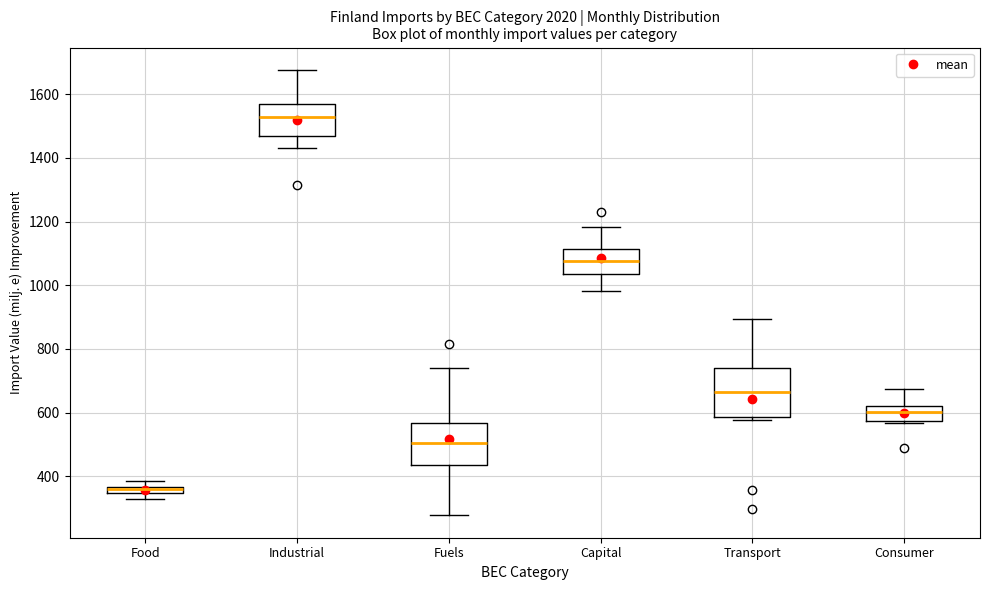

Comparing the boxes themselves (not the whiskers), which one is the tallest?

Transport